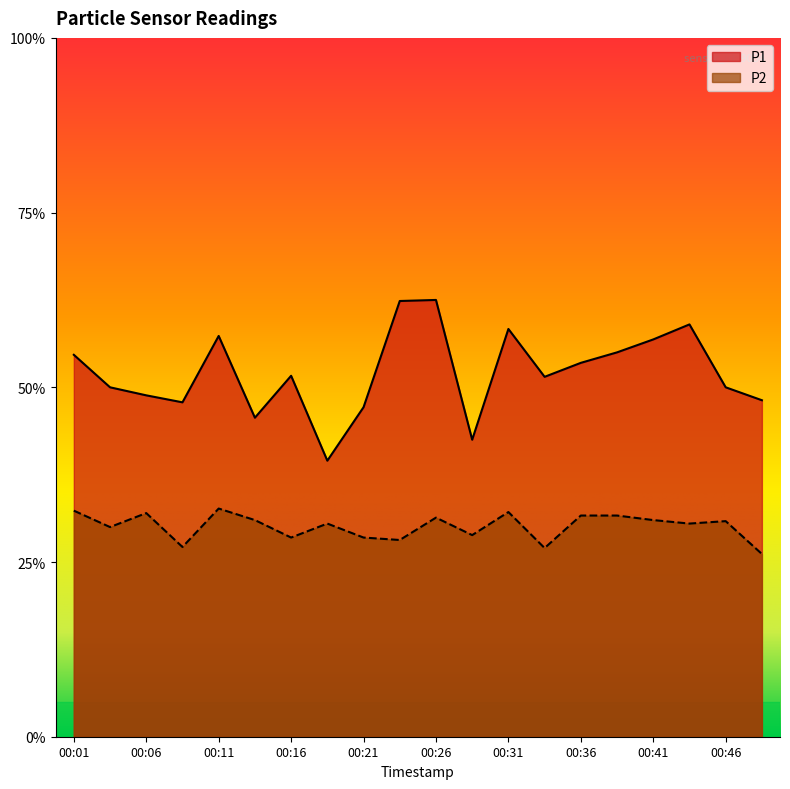

Which has a higher value, 00:11 or 00:31?

00:31